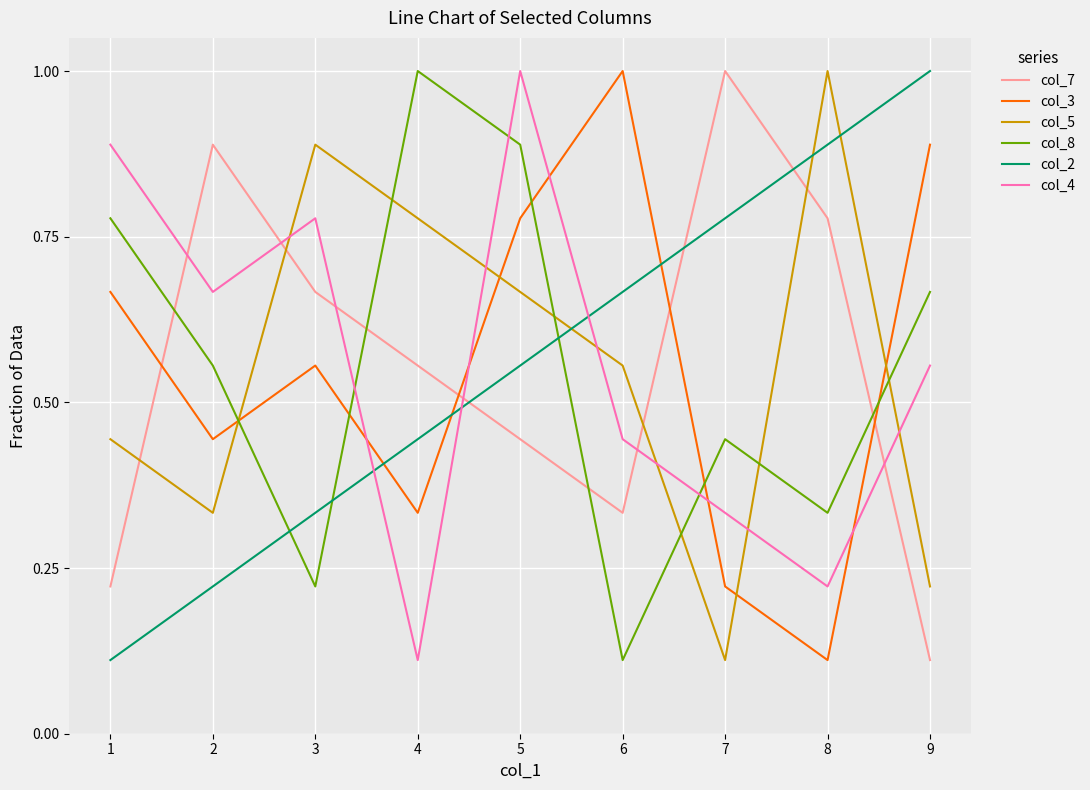

True or false: col_7 has a value of 0.6 at 5.

False